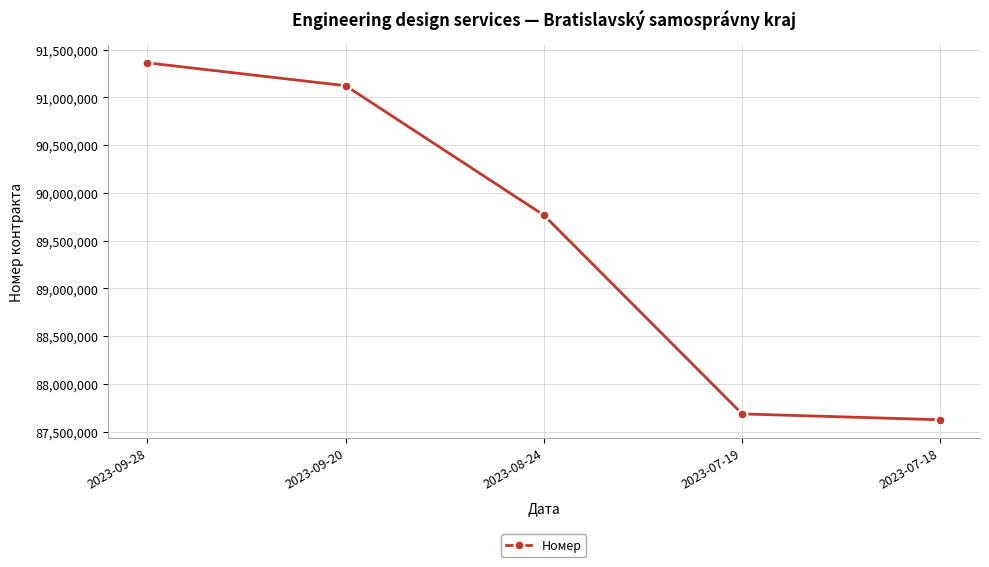

Approximately how many times larger is the value at 2023-09-28 compared to 2023-07-18?

1.0